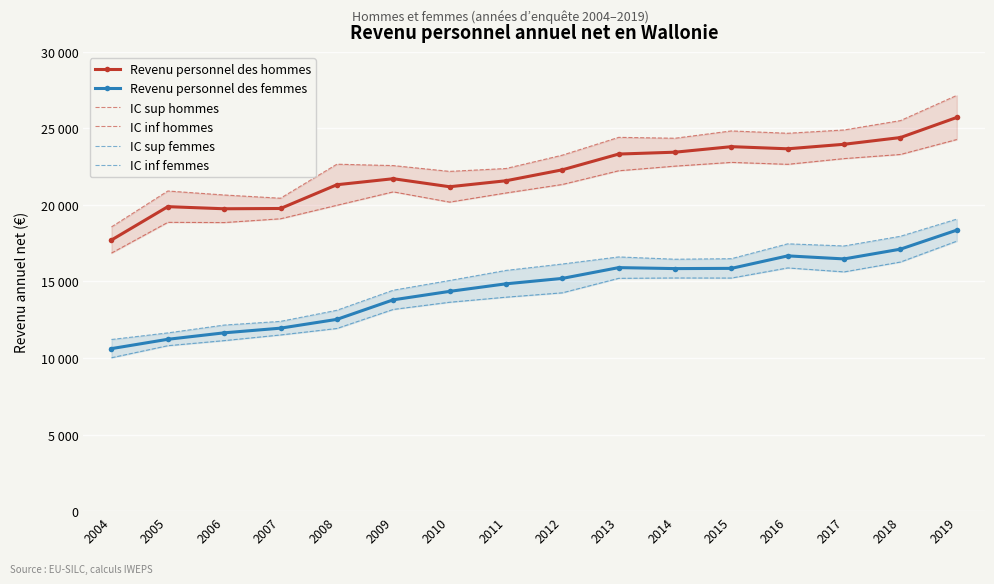

How many data points does each series have?

16